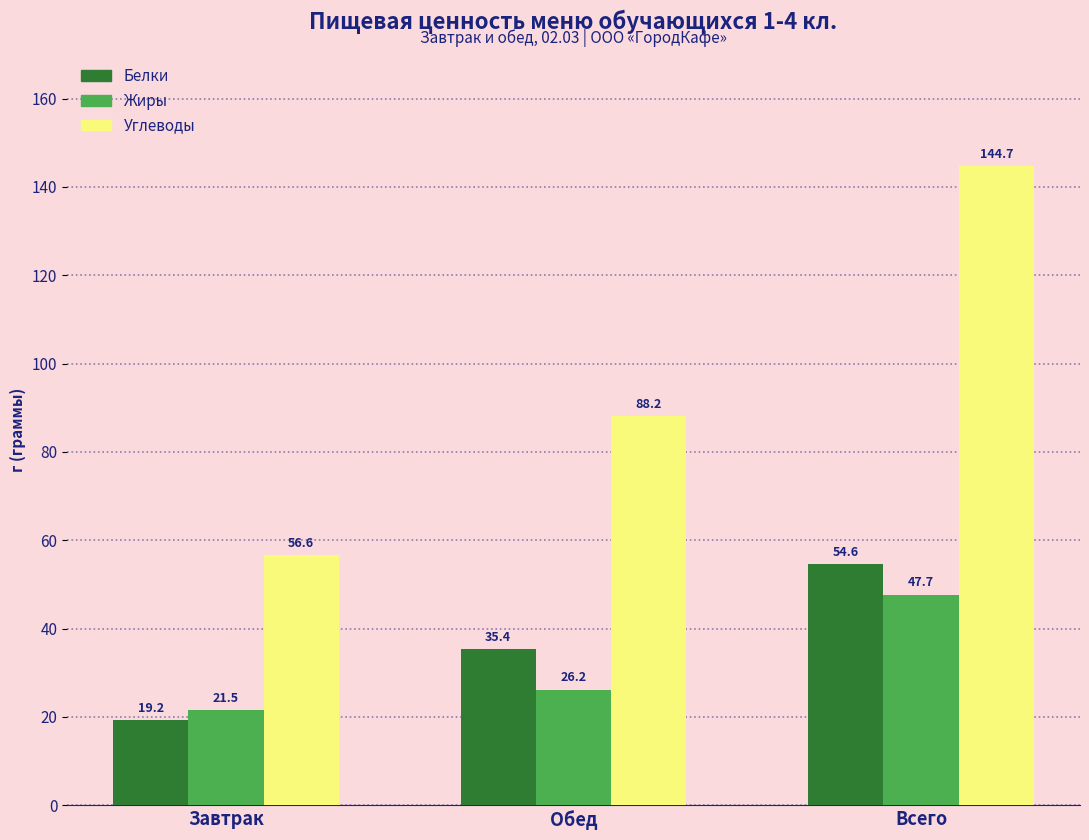

At which category does the chart reach its minimum across all series?

Завтрак